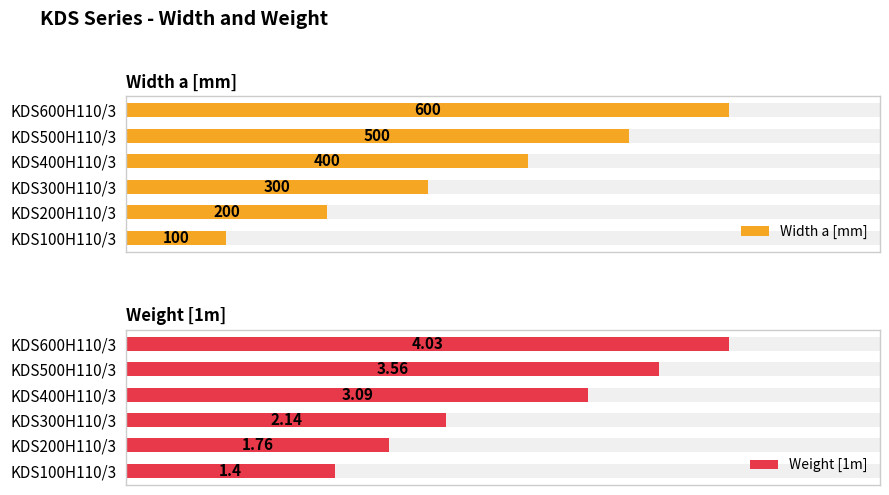

What is the difference between the maximum and minimum values in the Width a [mm] series?

500.0